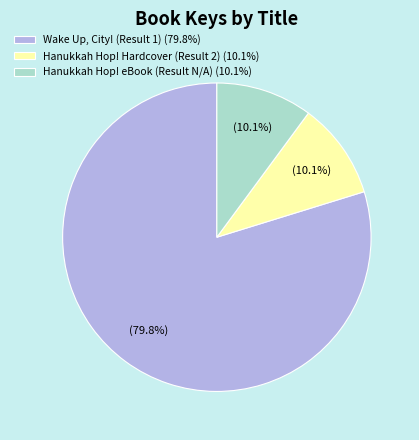

Count the number of slices in the pie.

3